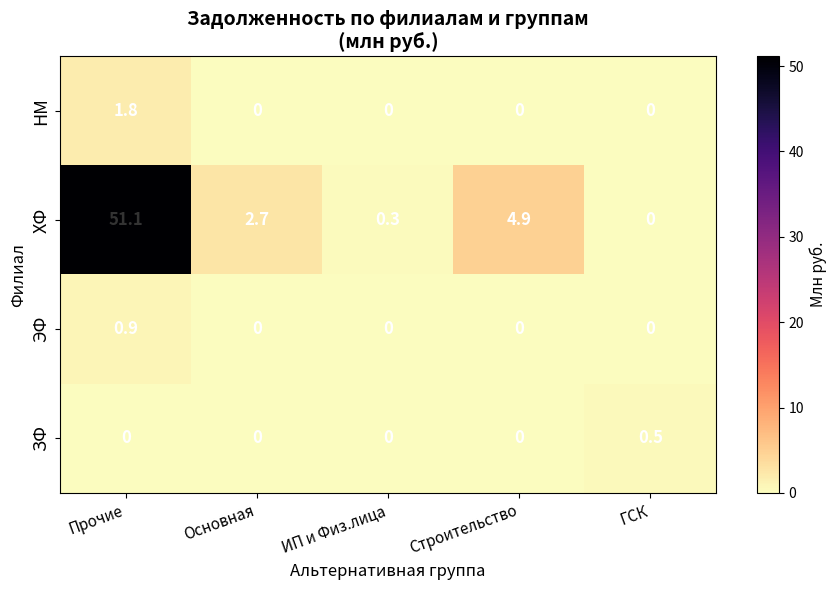

True or false: ЗФ has a value of 0.0 at Основная.

True